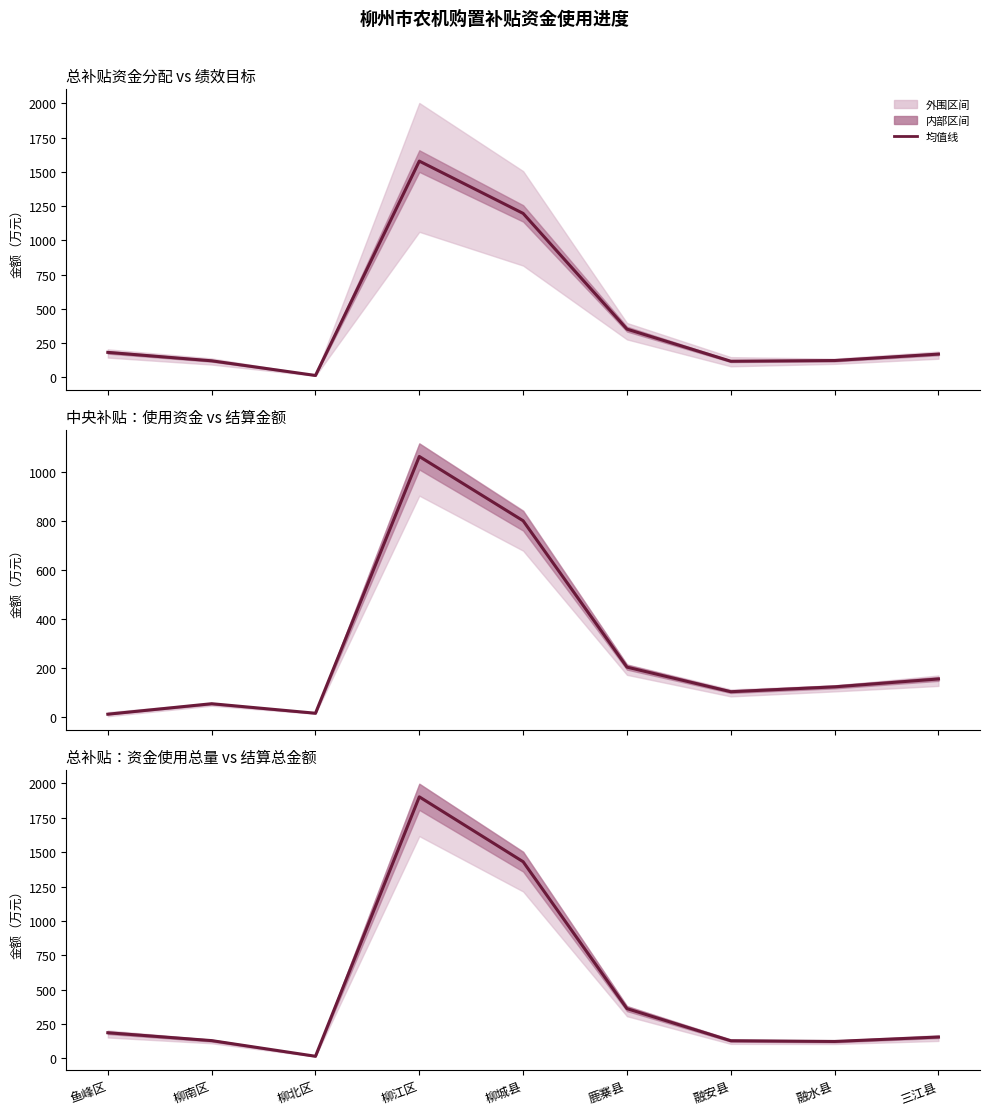

Reading right to left, list all the values displayed in this chart.

155.9	123.7	128.9	362.4	1430.8	1902.6	16.0	129.8	187.1